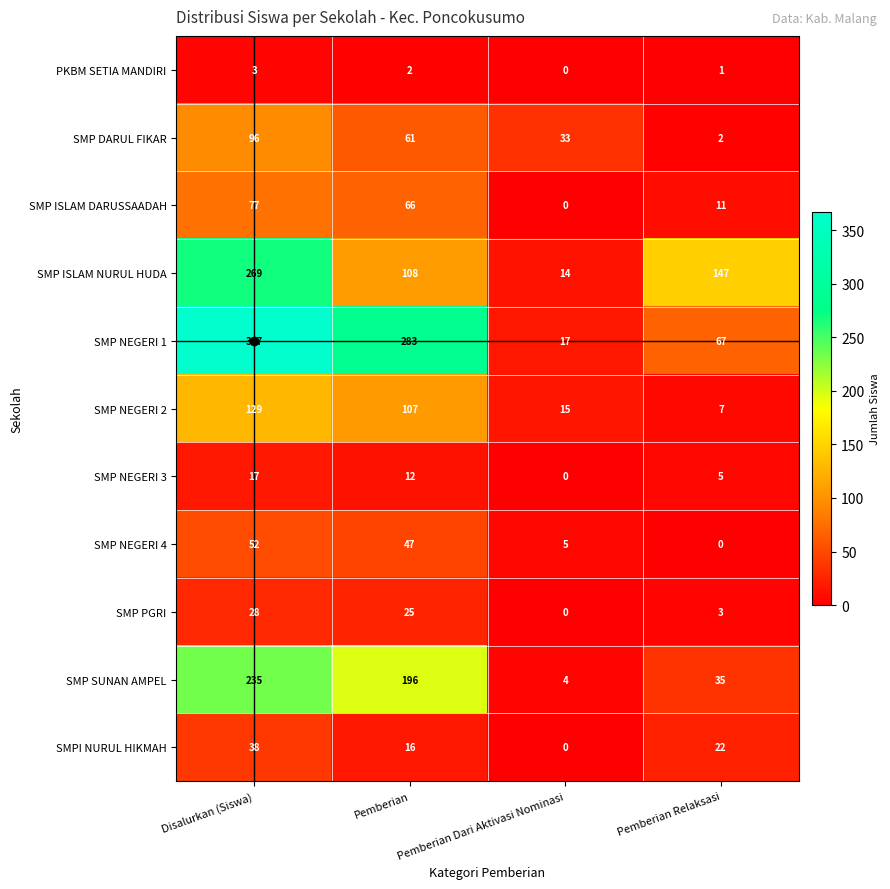

What is the sum of the SMP ISLAM NURUL HUDA values at Pemberian and Disalurkan (Siswa)?

377